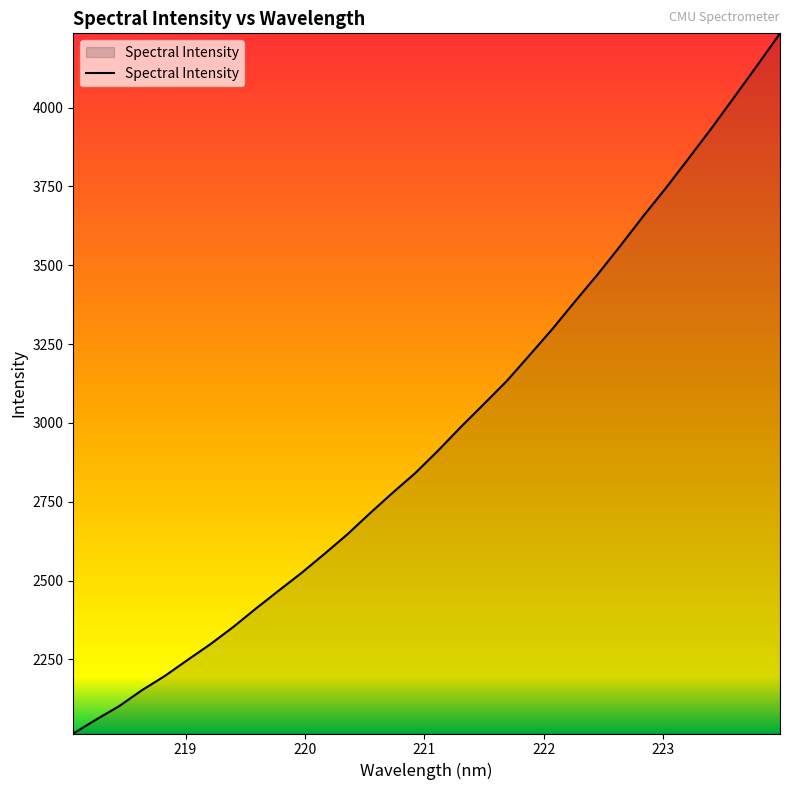

What is the greatest value displayed?

4235.4